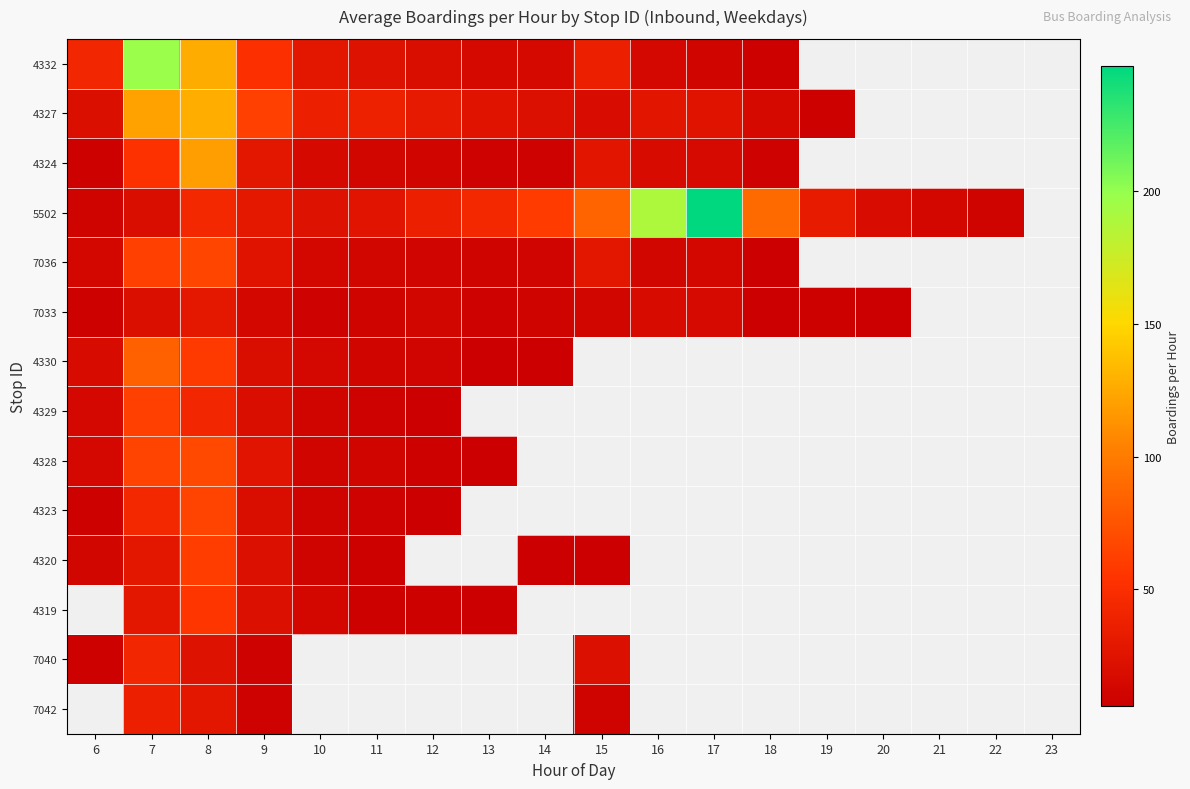

How many values in the 7036 series exceed 24?

3